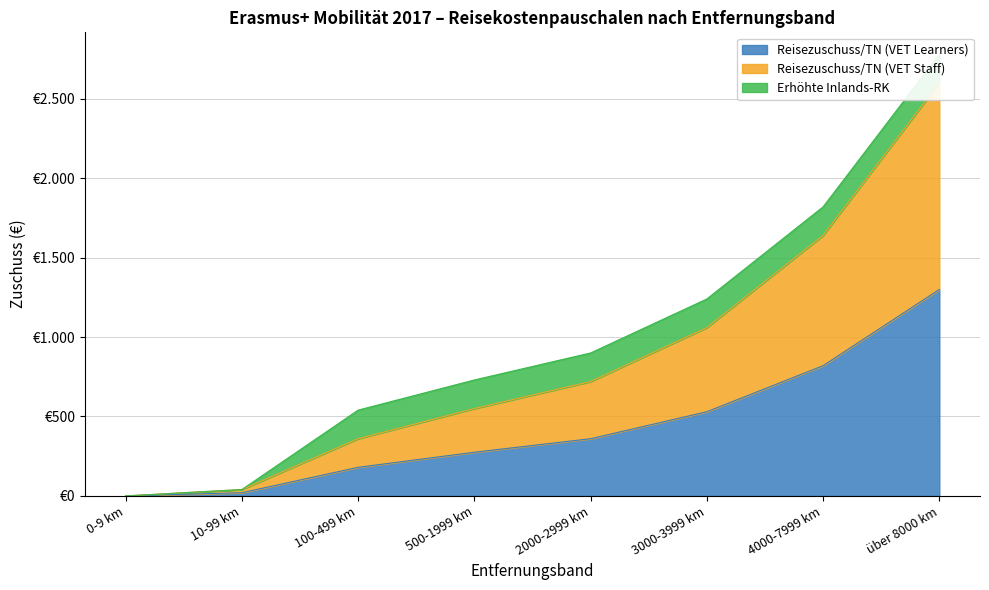

At which label does Reisezuschuss/TN (VET Staff) reach its minimum?

0-9 km